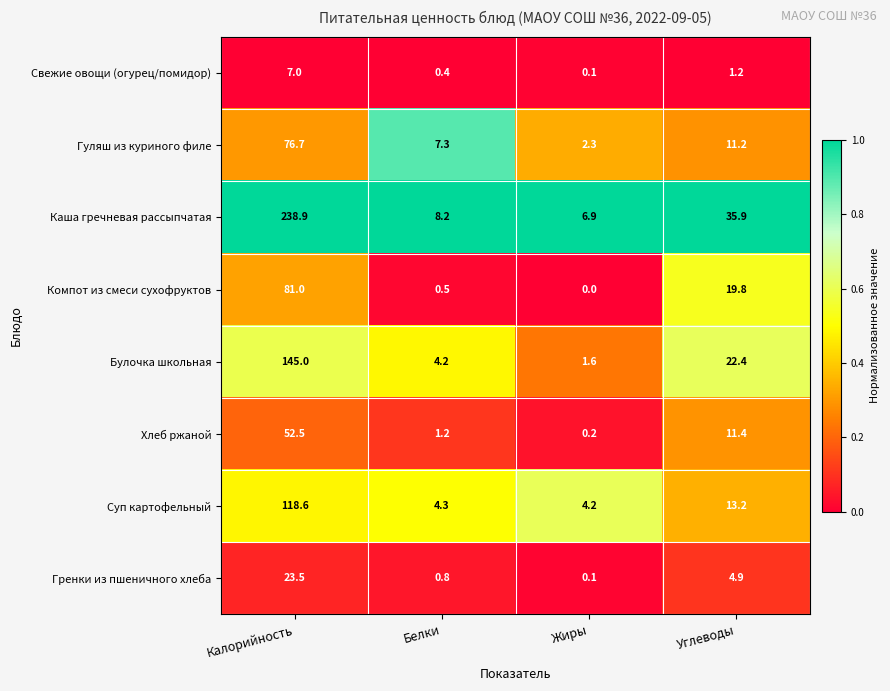

At Углеводы, list the series in order from largest to smallest.

Каша гречневая рассыпчатая, Булочка школьная, Компот из смеси сухофруктов, Суп картофельный, Хлеб ржаной, Гуляш из куриного филе, Гренки из пшеничного хлеба, Свежие овощи (огурец/помидор)